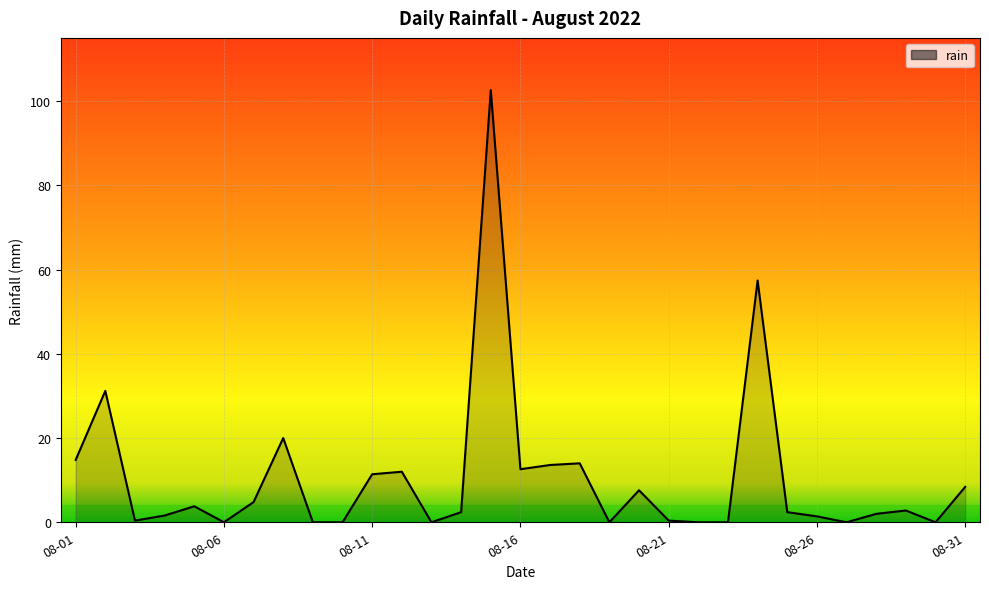

What is the difference between the maximum and minimum values?

102.6